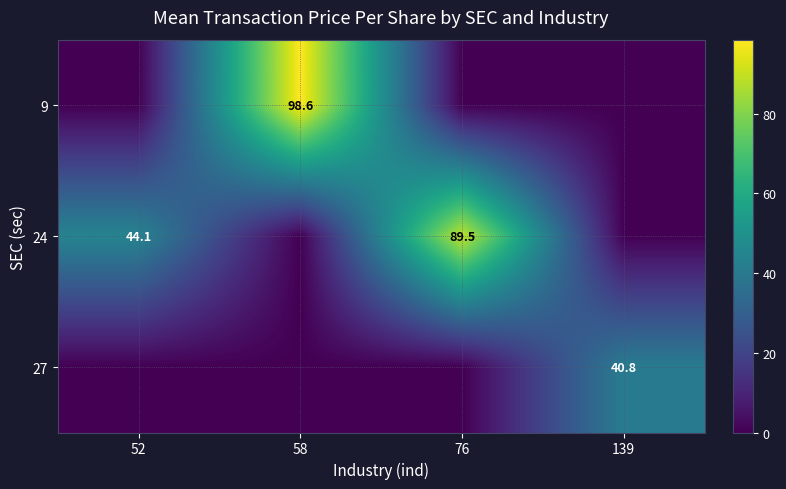

True or false: 9 has a value of 98.6 at 58.

True